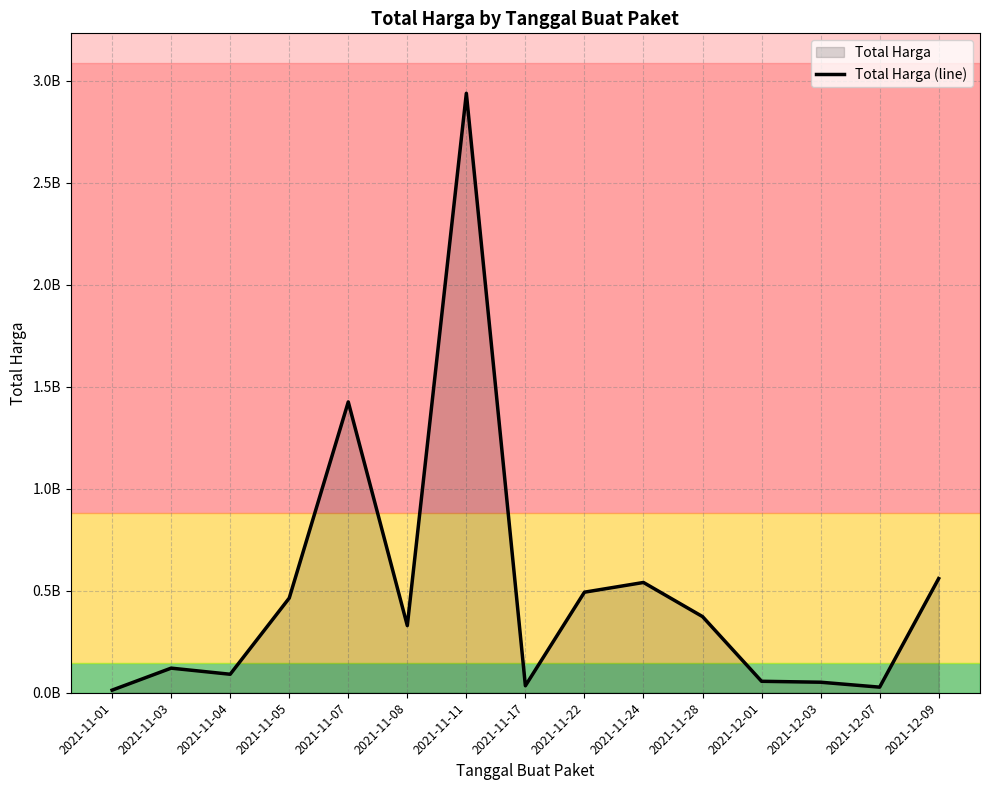

How many data points are less than 329124000?

7